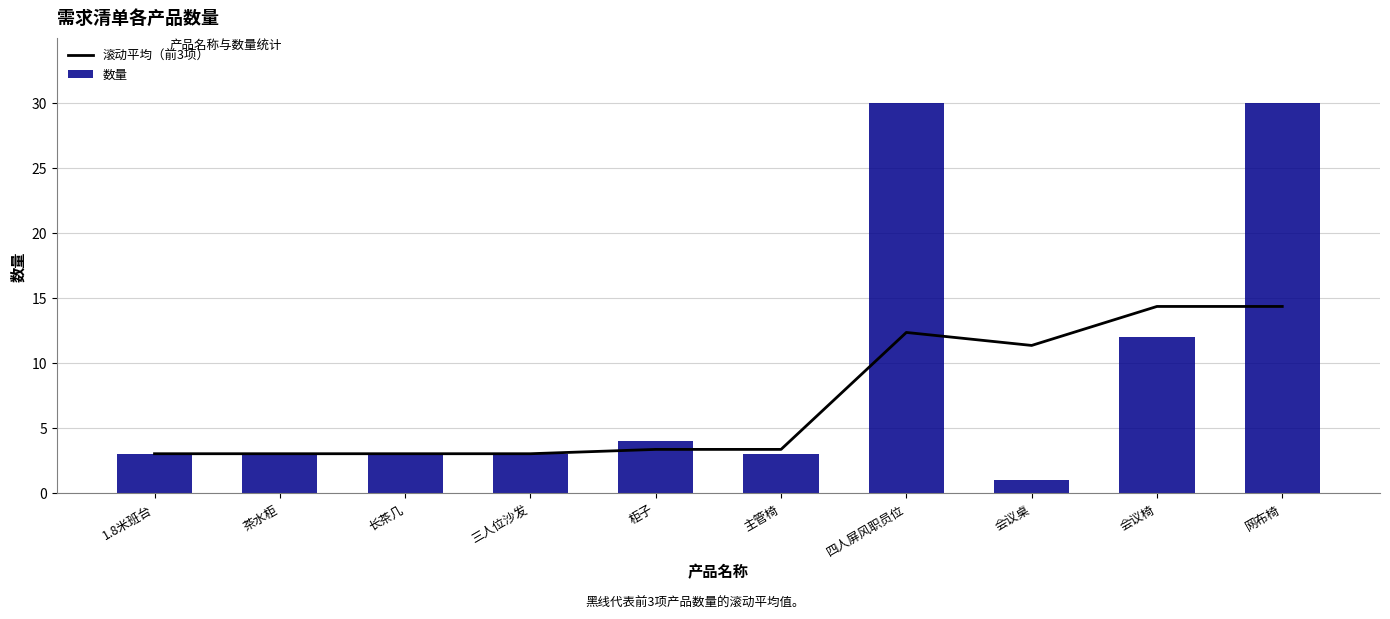

How many categories are shown in the chart?

10